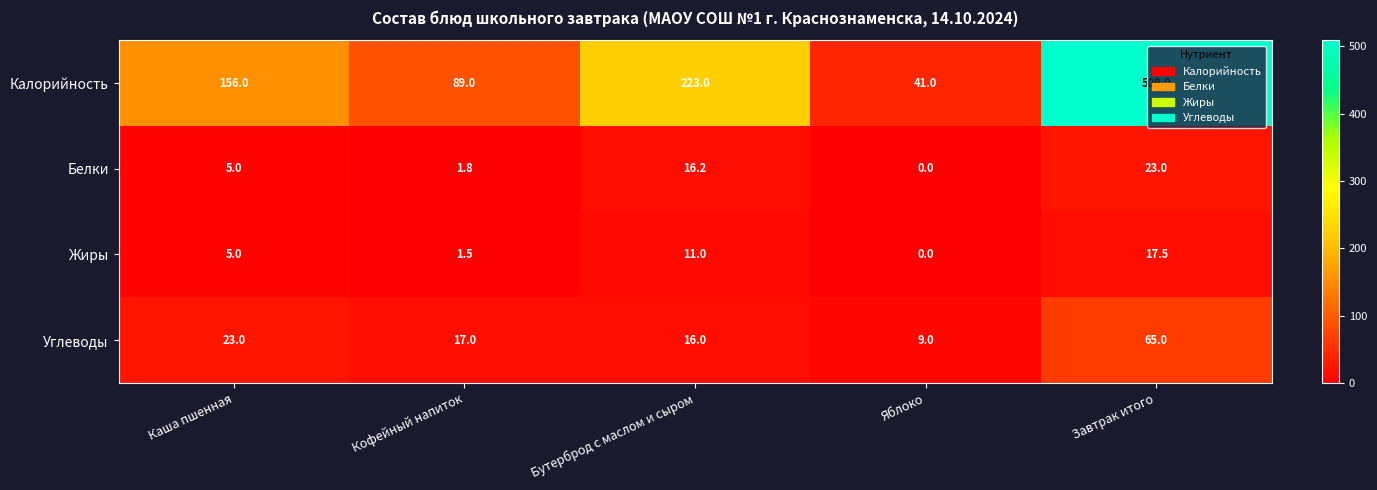

What is the approximate value of Углеводы at Каша пшенная?

23.0